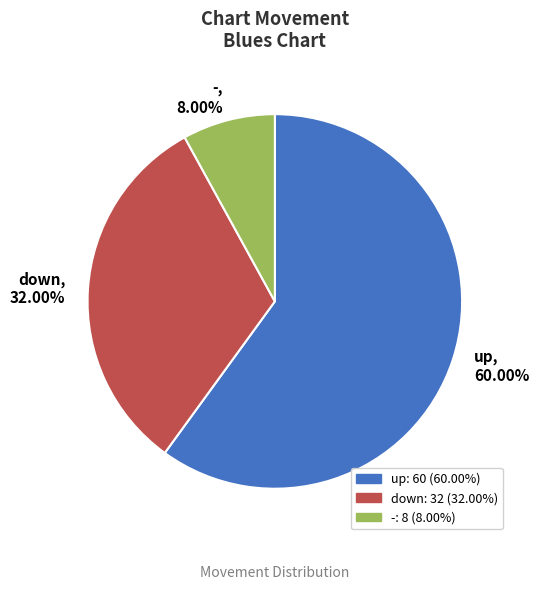

Does up account for over 50% of the chart?

Yes